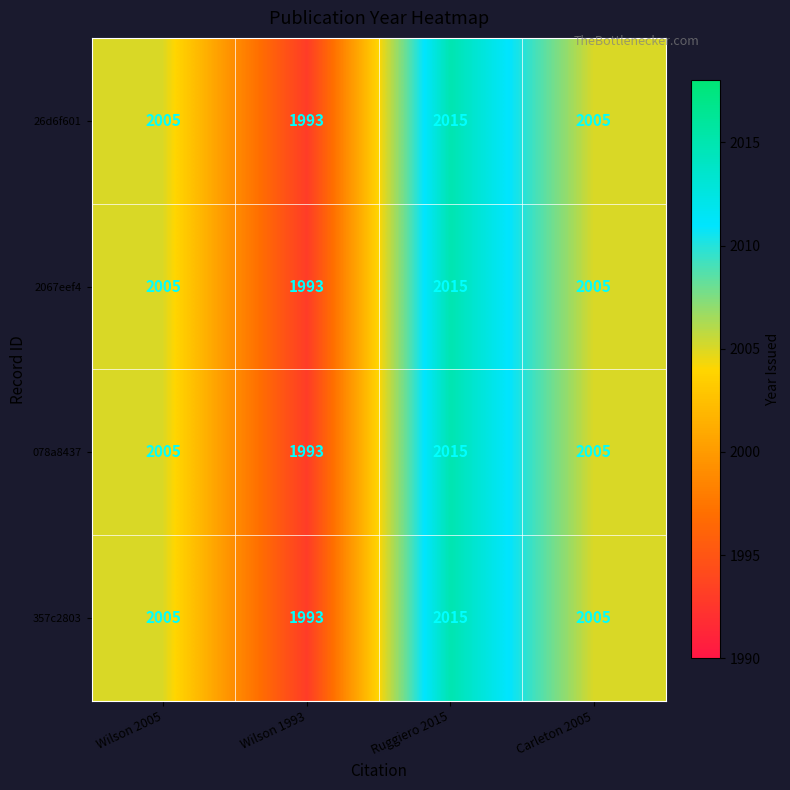

Is it true that 26d6f601 equals 2599 at Wilson 1993?

False